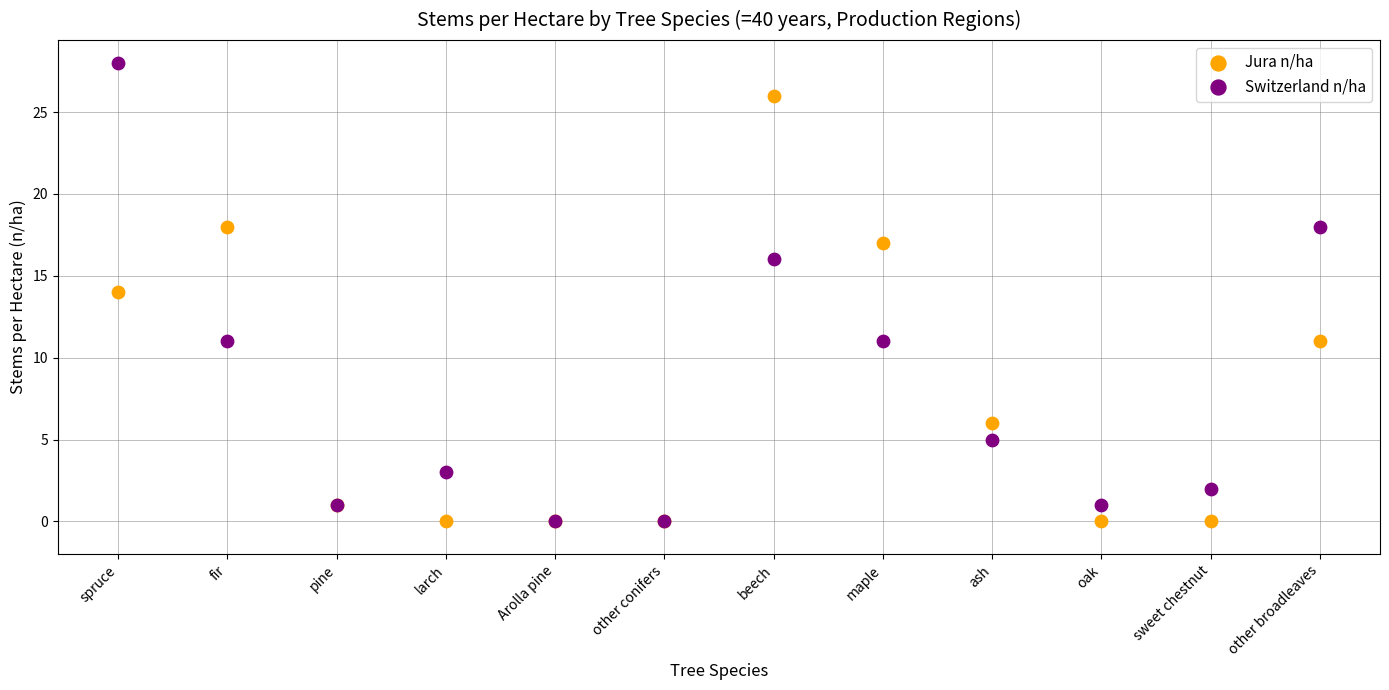

In the Jura n/ha series, what Y value is closest to 13?

14